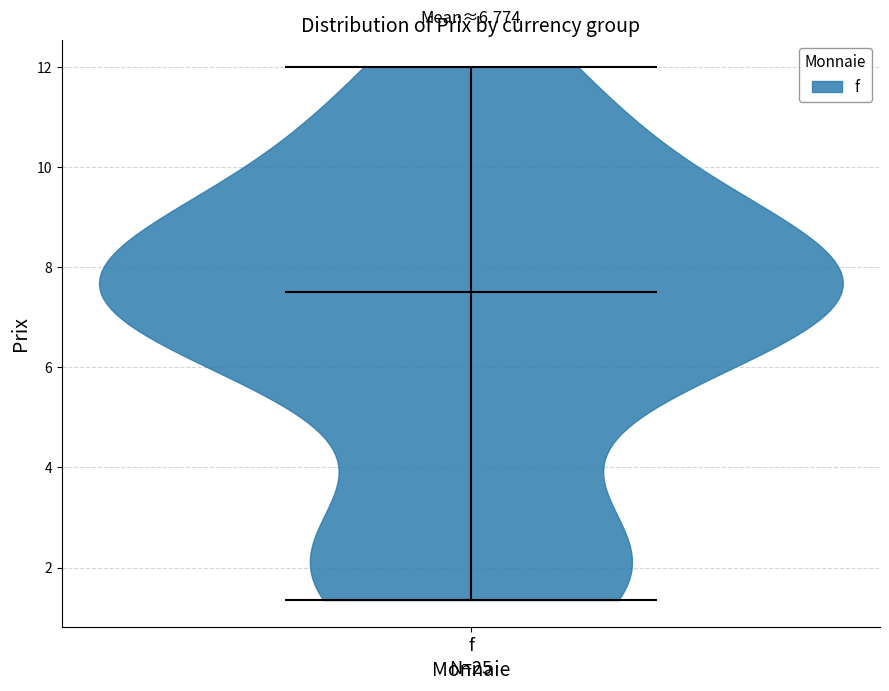

Read this violin plot against the y-axis: where its median line is, and the lowest and highest points the violin reaches. The values are not printed on the chart, so give them approximately, as read against the axis.

median line 7.6, lowest point 1.4, highest point 12.0